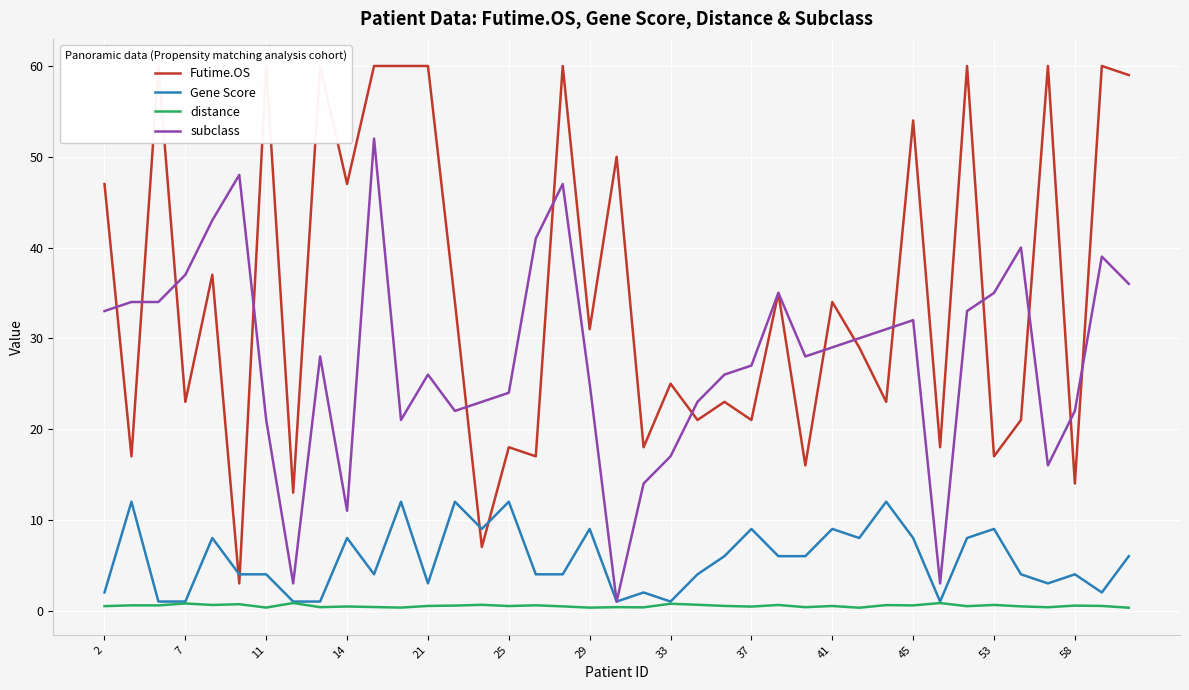

At which label is distance closest to 0?

28